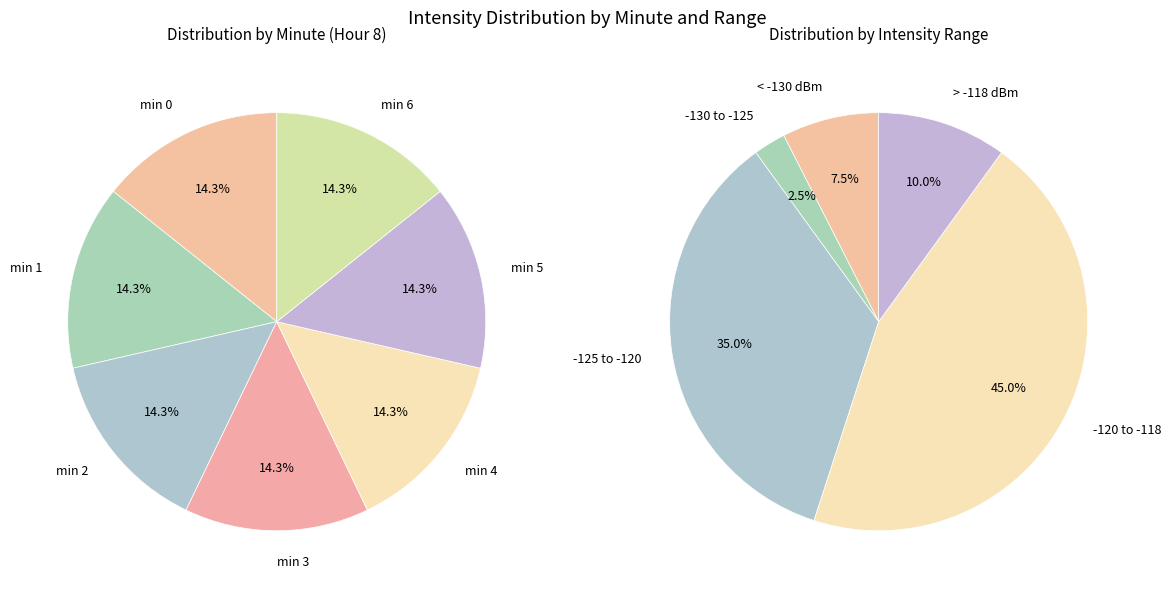

Does 6 account for over 50% of the chart?

No